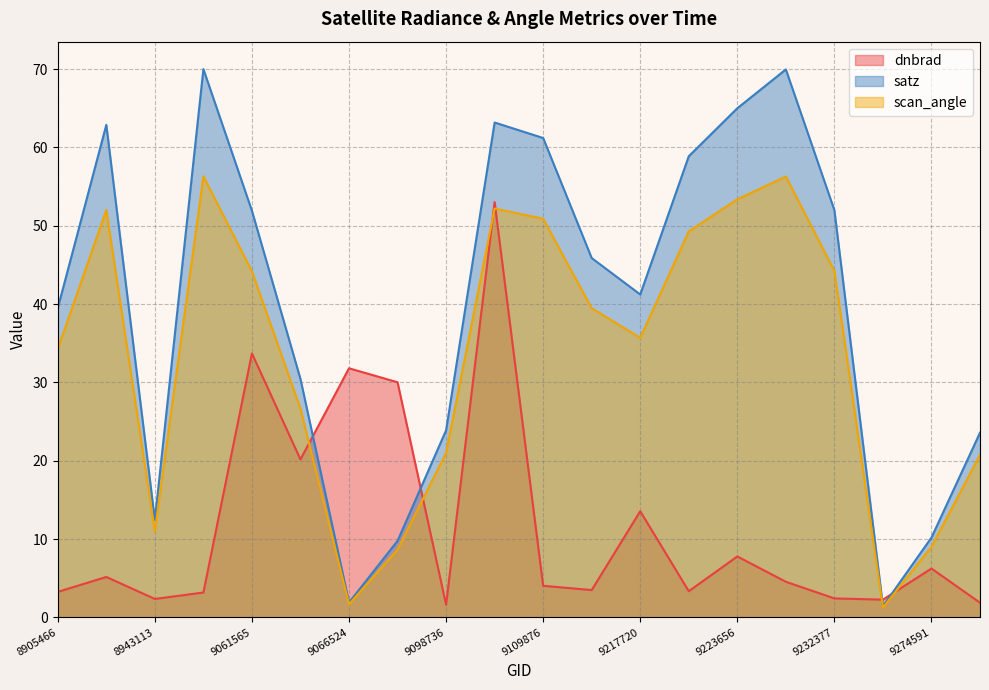

At which category does scan_angle reach its first local peak?

8926811